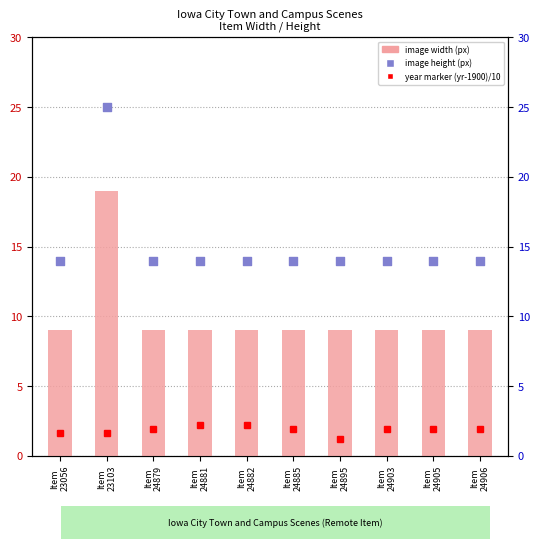

What is the total value across all series at Item
24885?

23